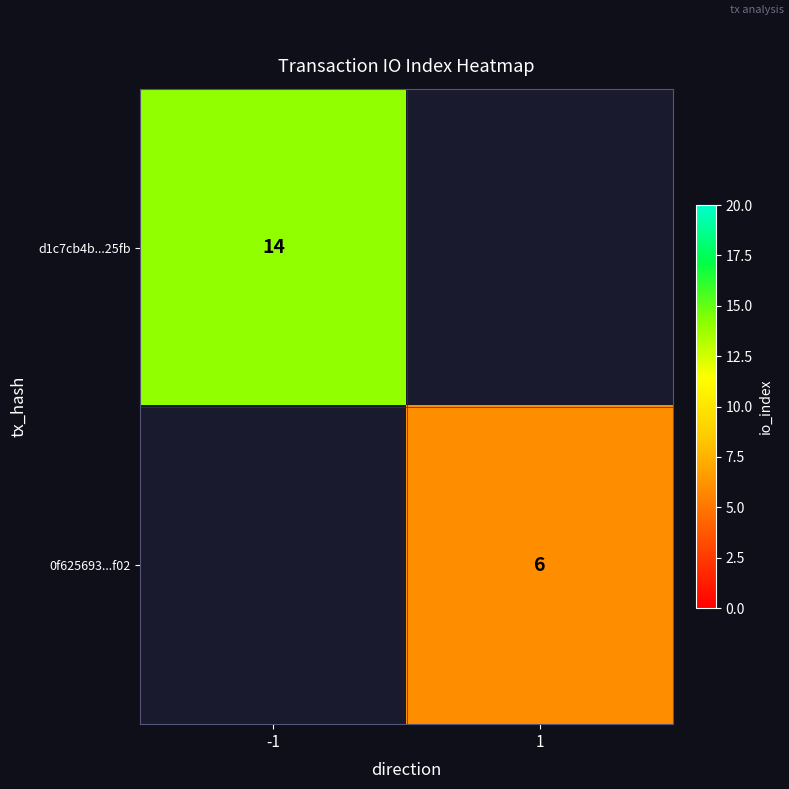

Is it true that d1c7cb4b...25fb equals 14 at -1?

True